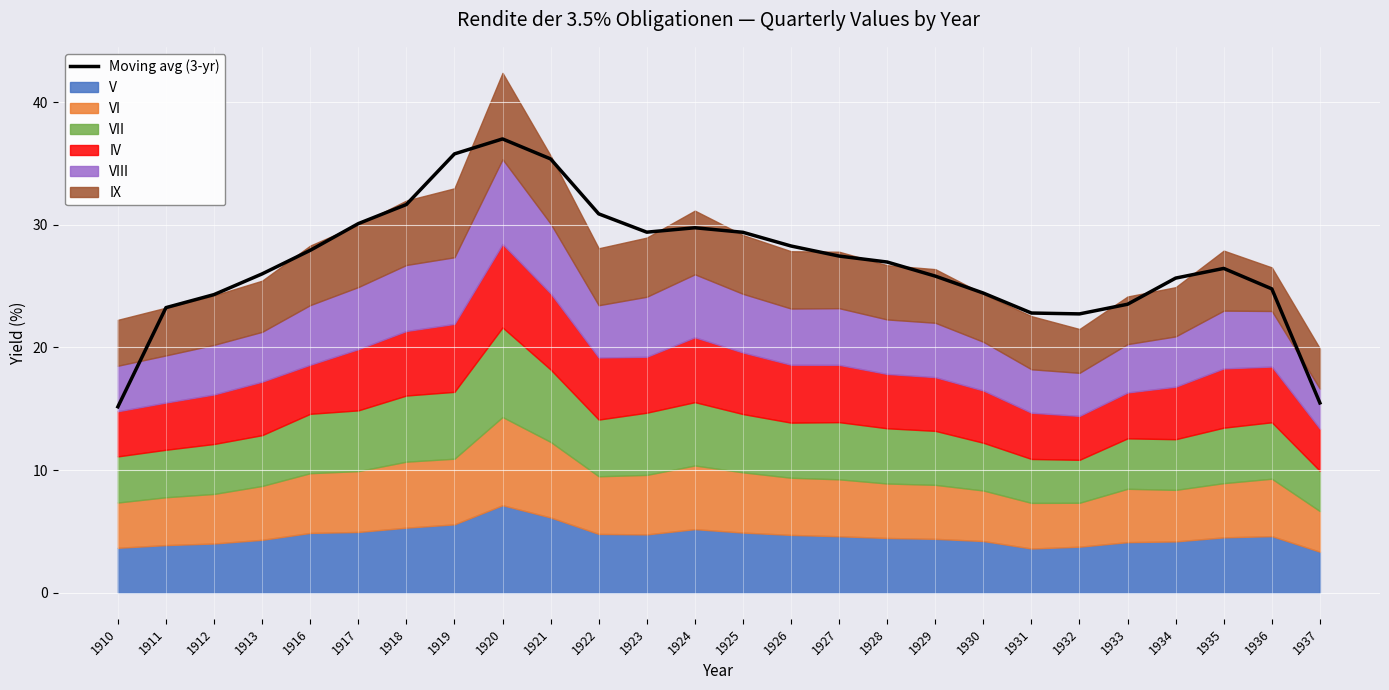

Reading left to right, list all the values displayed in this chart.

15.2	23.2	24.3	26.0	27.9	30.1	31.6	35.8	37.0	35.4	30.9	29.4	29.8	29.4	28.3	27.4	27.0	25.8	24.4	22.8	22.7	23.5	25.6	26.4	24.8	15.5